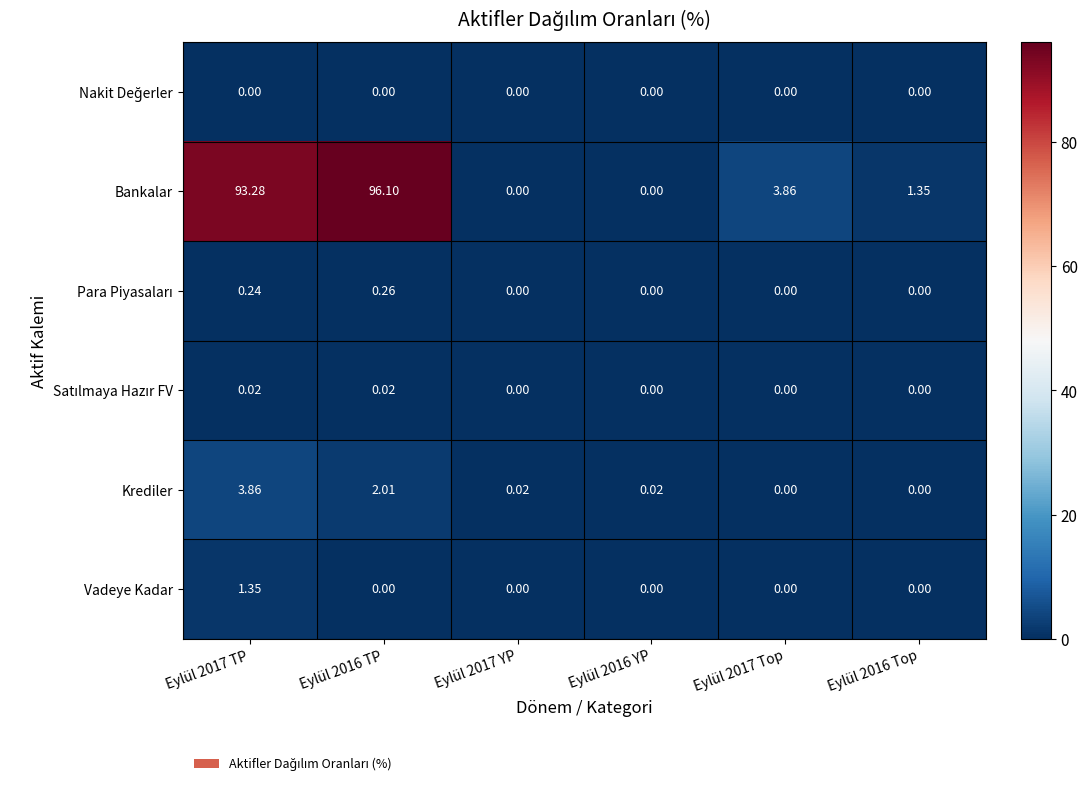

Which series has the largest range (max minus min)?

Bankalar